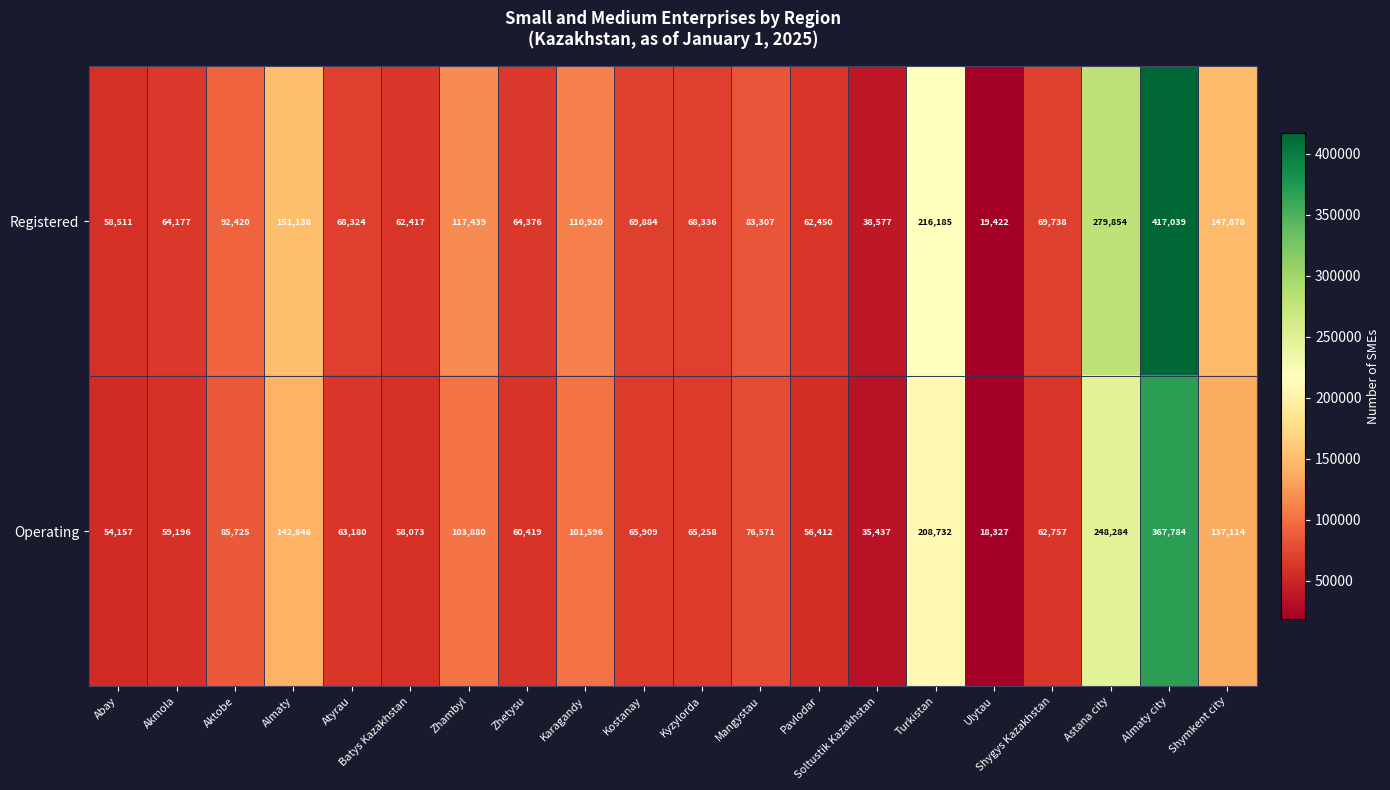

What is the spread (max minus min) of values at Pavlodar?

6038